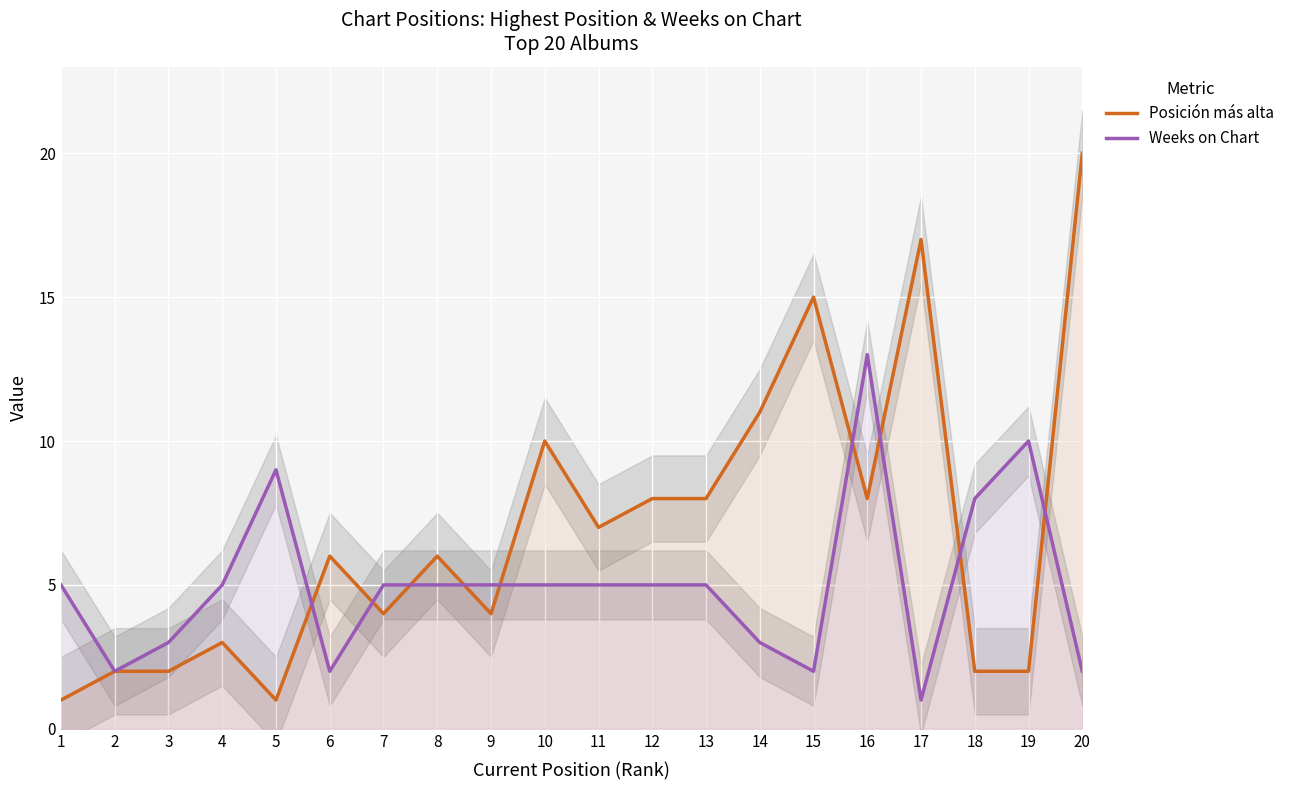

At how many categories does at least one series exceed 7?

11